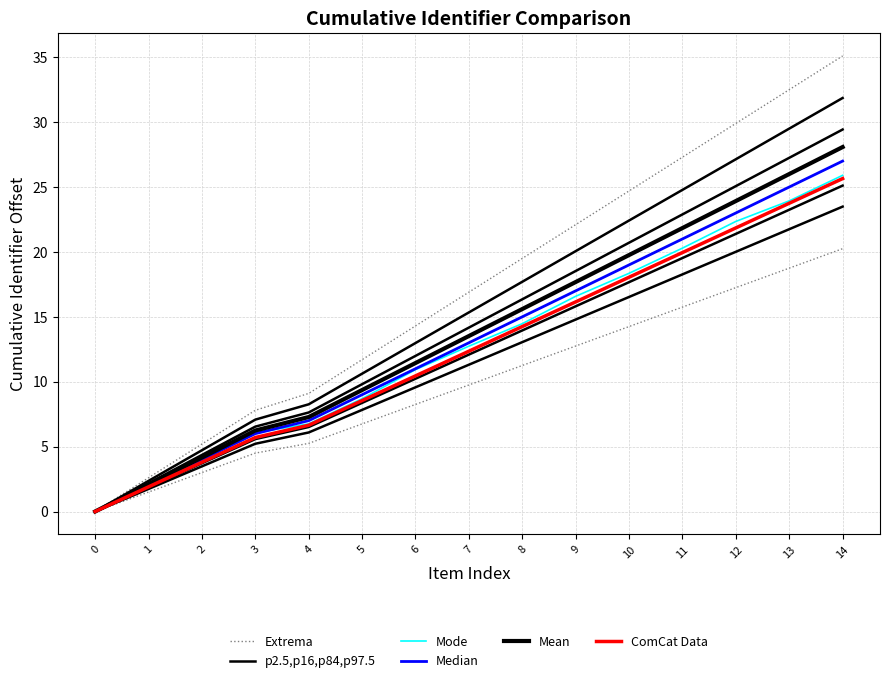

What value does the Median series have at 1?

2.0